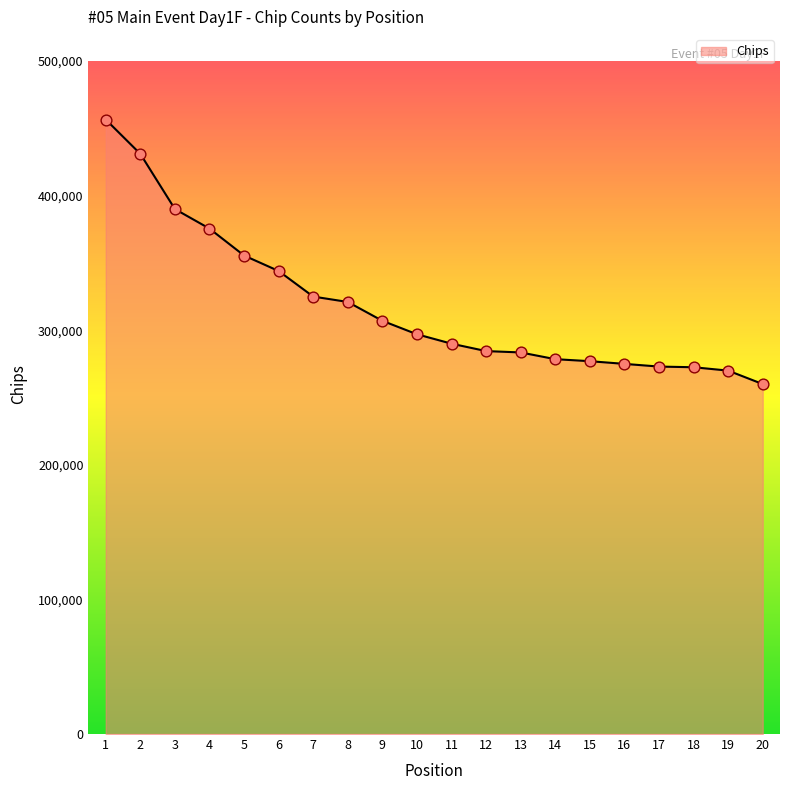

What is the change in value from 1 to 7?

-131500